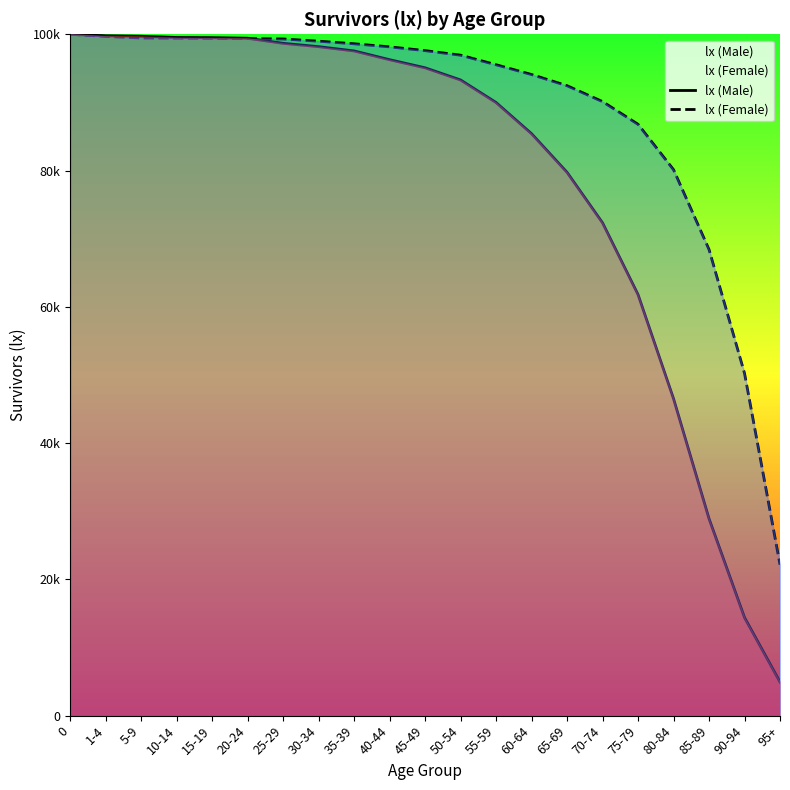

Reading left to right, list all the values displayed in this chart.

lx (Male): 100000	99781	99708	99531	99503	99420	98676	98184	97558	96272	95083	93295	89988	85409	79738	72327	61795	46513	28904	14394	4929
lx (Female): 100000	99688	99458	99436	99411	99364	99312	98986	98605	98155	97603	96932	95529	94093	92451	90121	86789	80123	68412	50234	22156